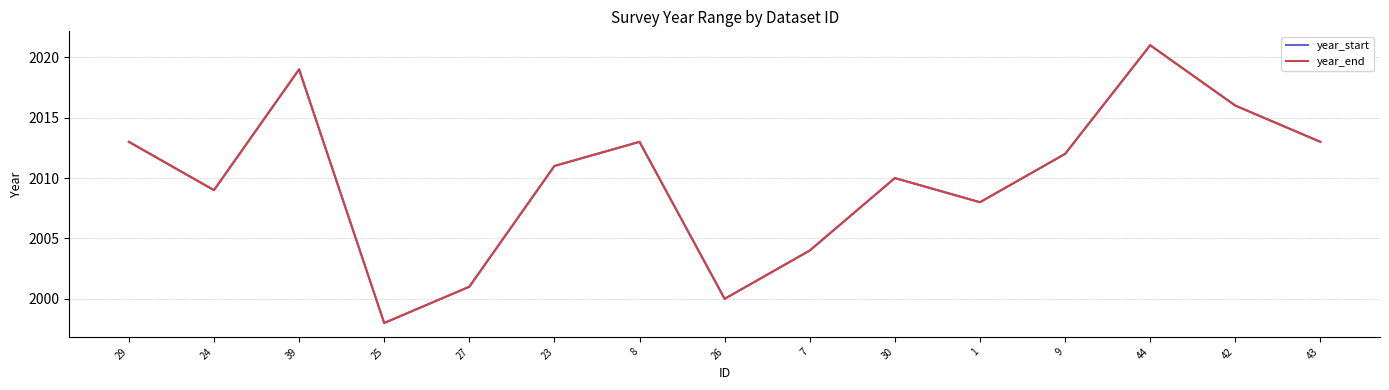

How many lines are shown in the chart?

2